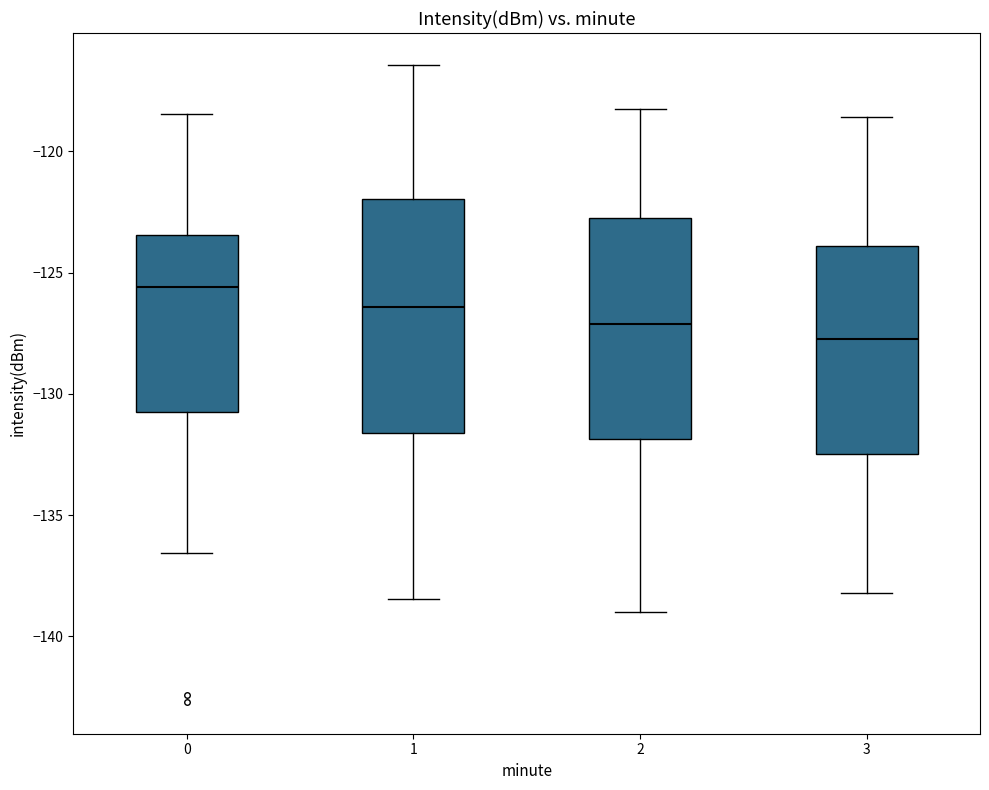

Reading left to right, read every box against the y-axis: the position of its median line, the range the box covers, and the ends of its whiskers. The values are not printed on the chart, so give them approximately, as read against the axis.

0: median -125.5, box -130.5 to -123.5, whiskers -136.5 to -118.5
1: median -126.5, box -131.5 to -122.0, whiskers -138.5 to -116.5
2: median -127.0, box -132.0 to -123.0, whiskers -139.0 to -118.0
3: median -127.5, box -132.5 to -124.0, whiskers -138.0 to -118.5